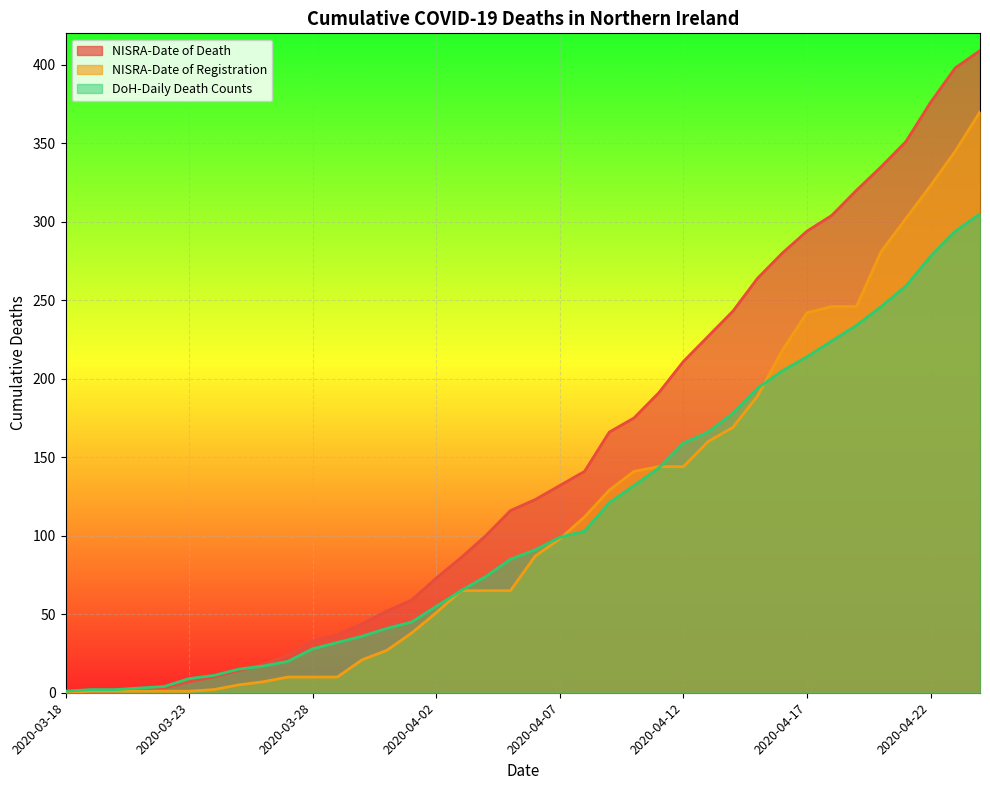

What is the difference between the highest and lowest values at 2020-04-21?

92